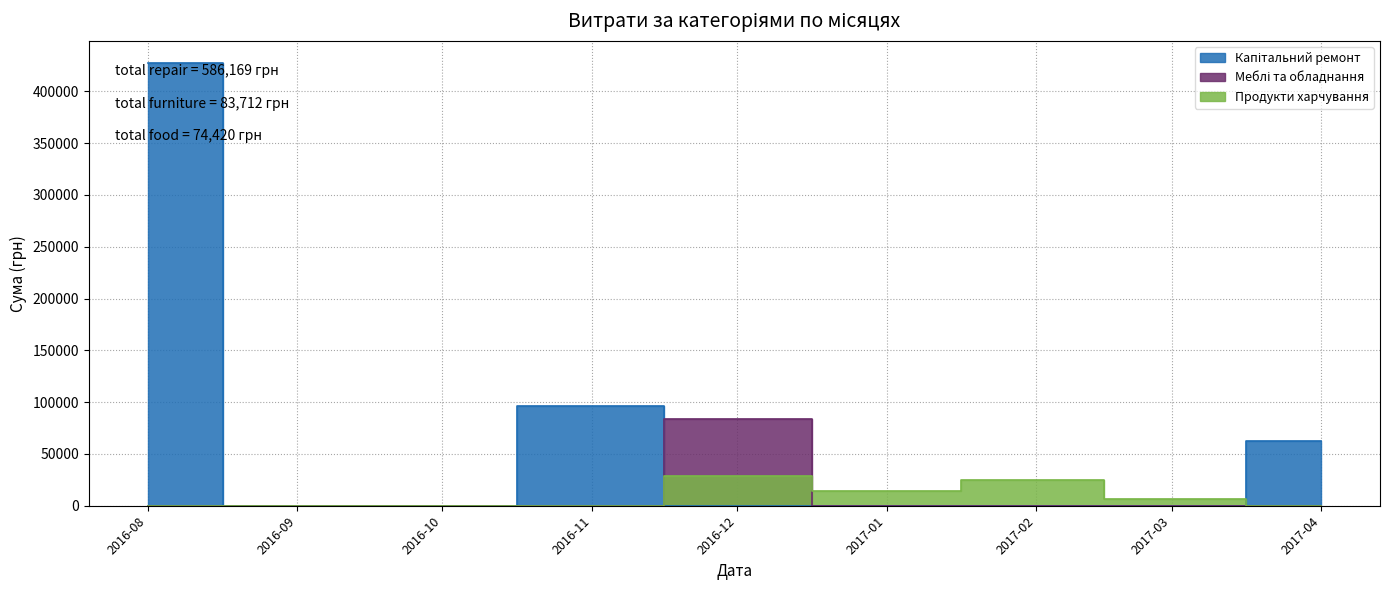

True or false: Продукти харчування has more than 1 interior local peaks.

True